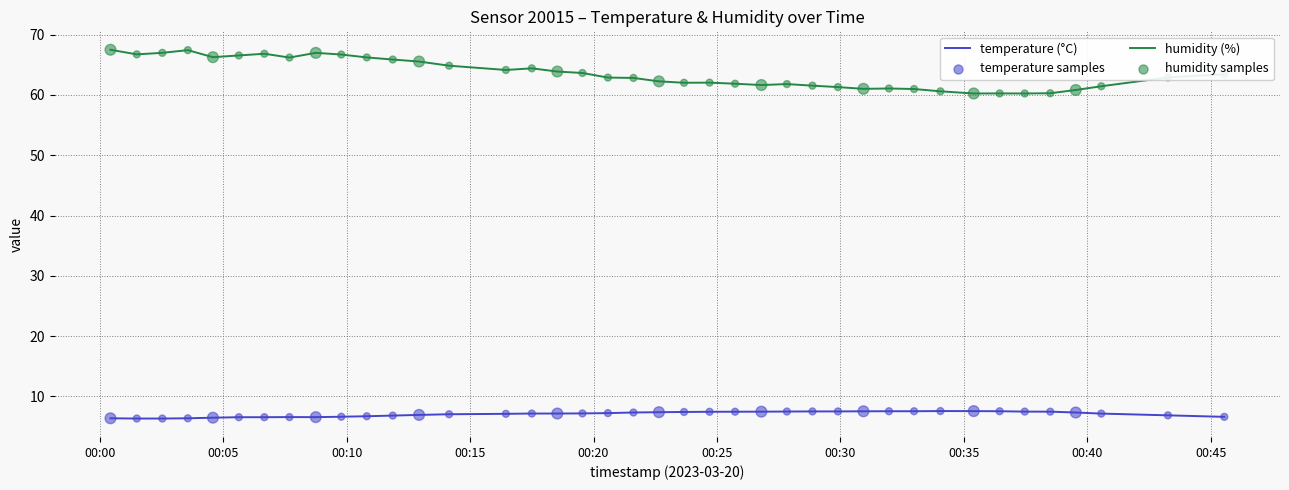

Which series has the largest total across all categories?

humidity (%)